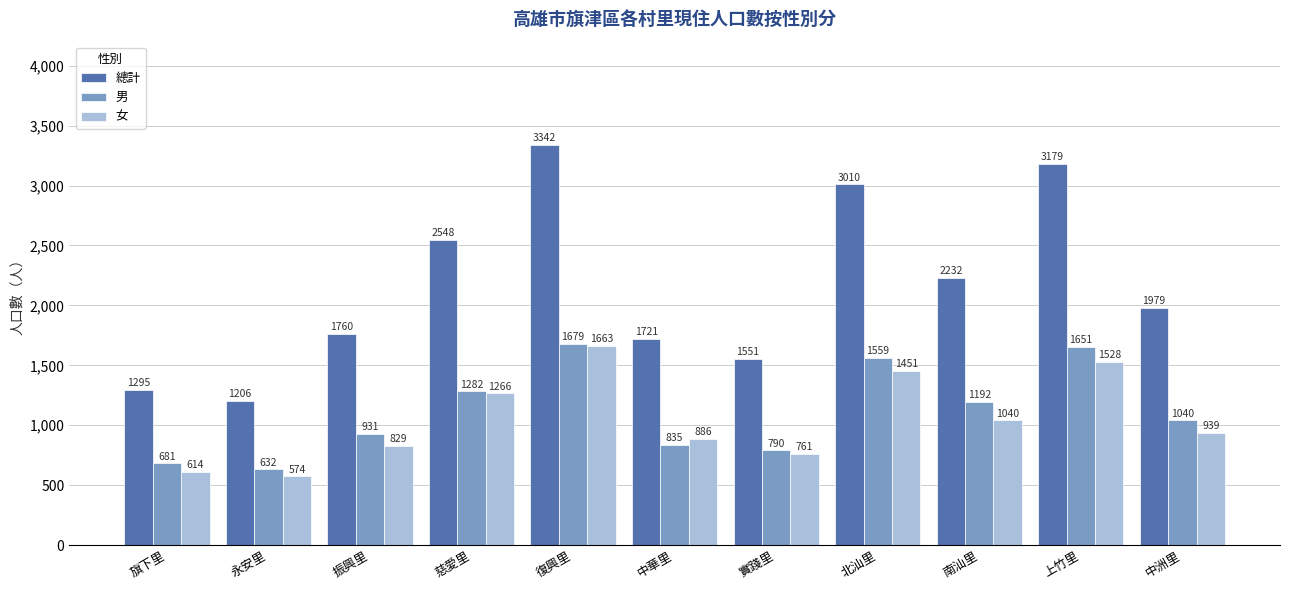

Reading right to left, list all the values displayed in this chart.

總計: 中洲里=1979	上竹里=3179	南汕里=2232	北汕里=3010	實踐里=1551	中華里=1721	復興里=3342	慈愛里=2548	振興里=1760	永安里=1206	旗下里=1295
男: 中洲里=1040	上竹里=1651	南汕里=1192	北汕里=1559	實踐里=790	中華里=835	復興里=1679	慈愛里=1282	振興里=931	永安里=632	旗下里=681
女: 中洲里=939	上竹里=1528	南汕里=1040	北汕里=1451	實踐里=761	中華里=886	復興里=1663	慈愛里=1266	振興里=829	永安里=574	旗下里=614